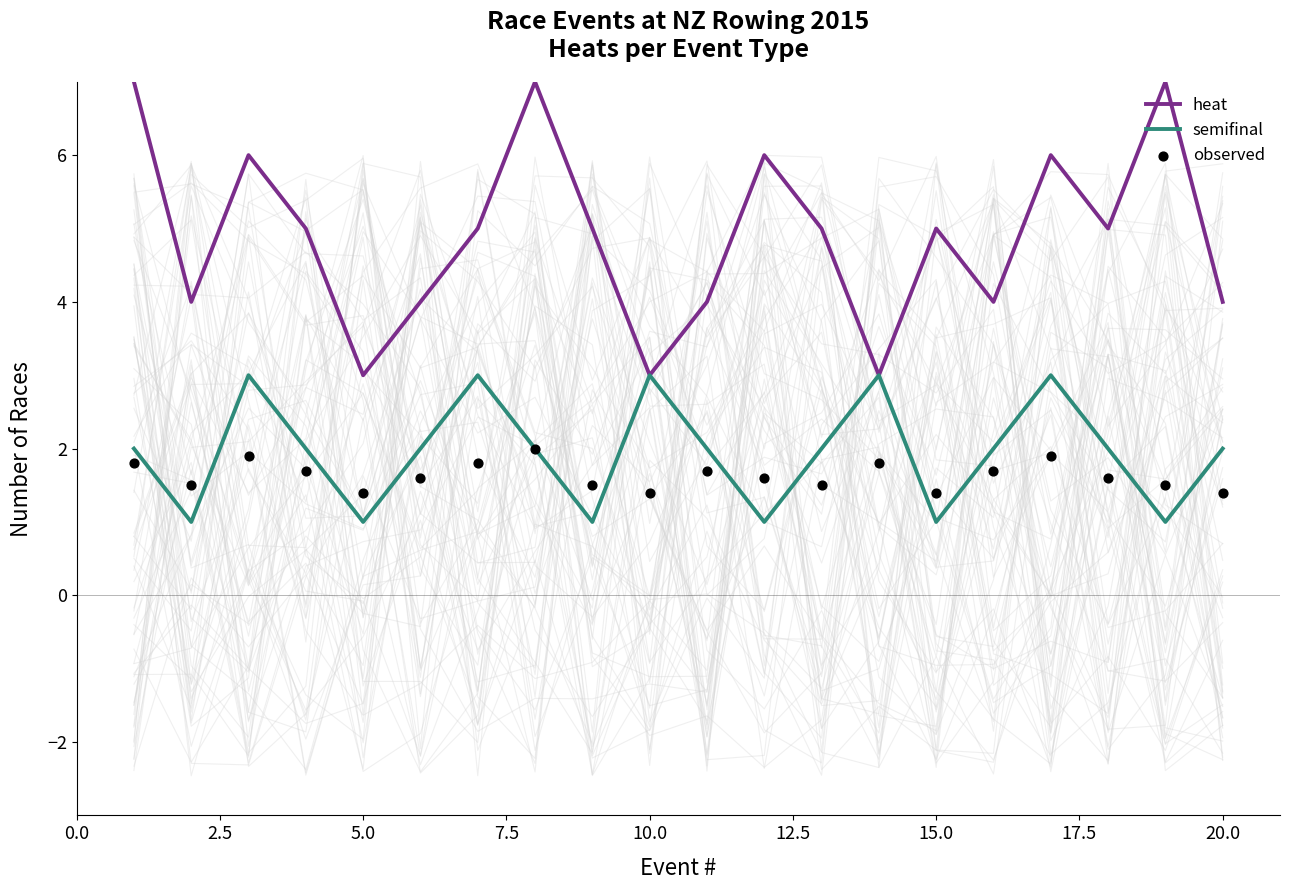

What are all the series names shown in the legend?

heat, semifinal, observed